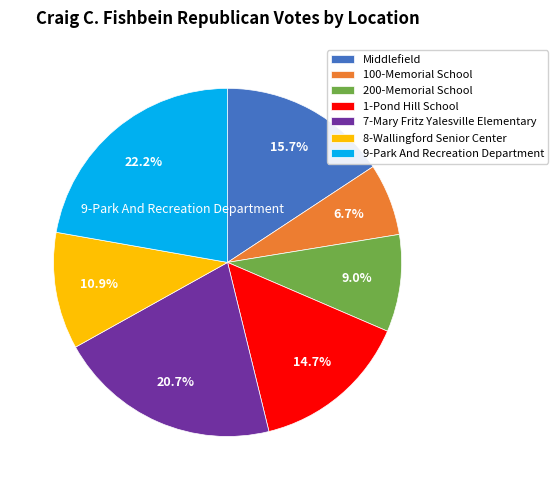

What percentage do 9-Park And Recreation Department and 1-Pond Hill School together represent?

36.9%